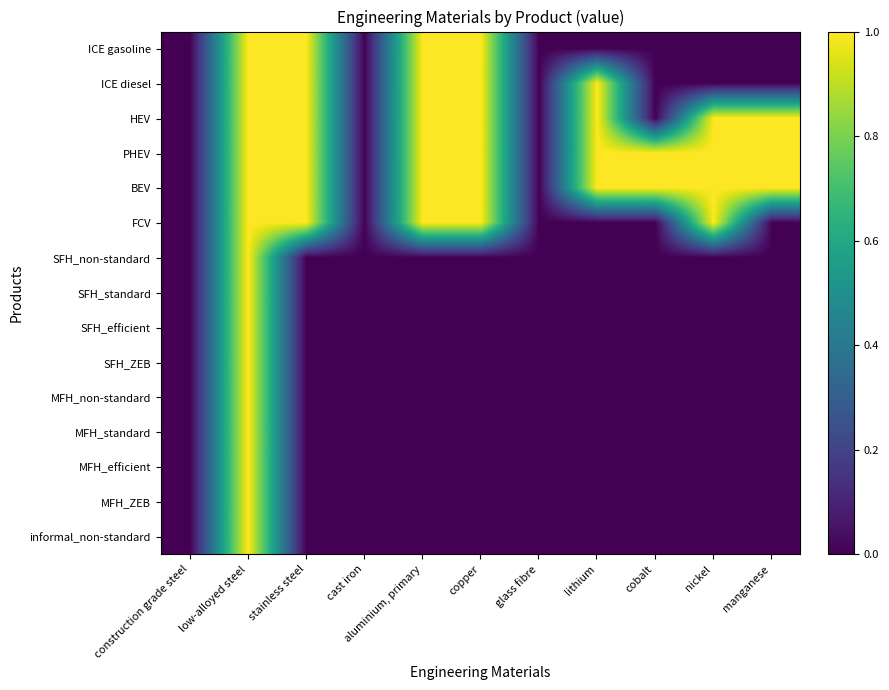

Between copper and glass fibre, which series saw the biggest shift?

ICE gasoline